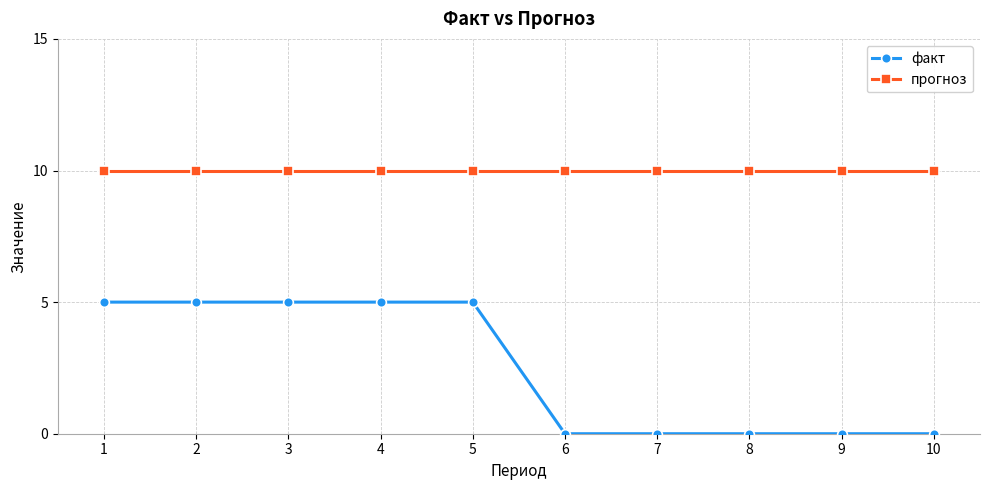

Which series has the widest spread of values?

факт